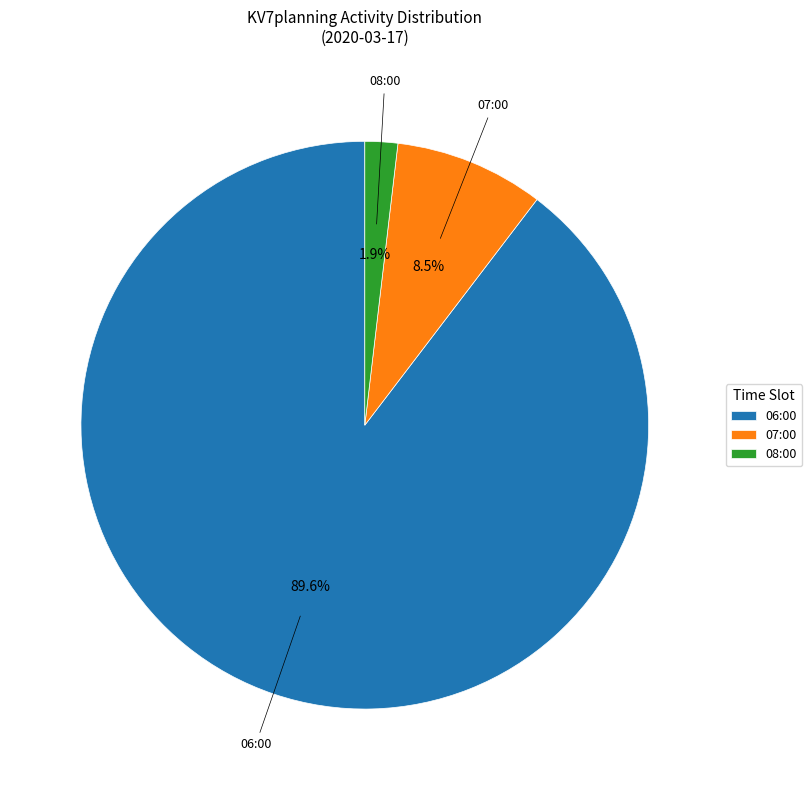

What is the total percentage of 08:00 and 07:00?

10.4%